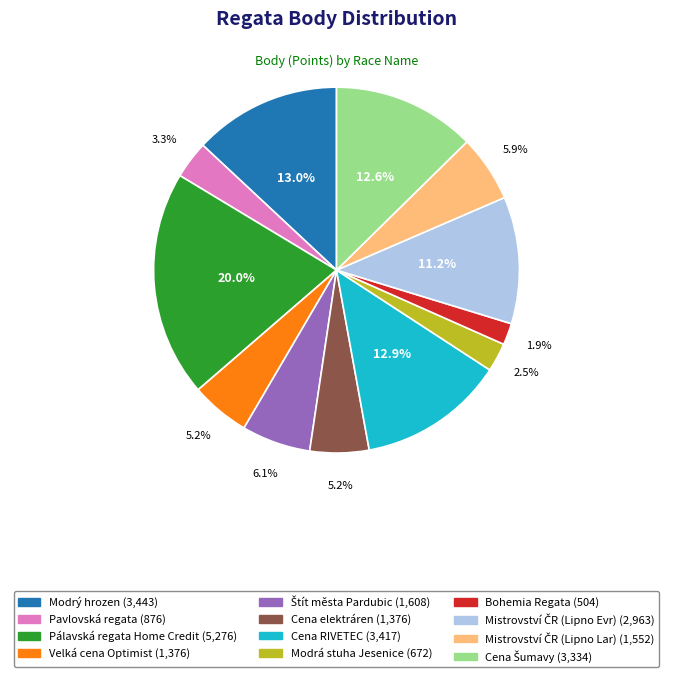

Is the sum of Bohemia Regata and Pálavská regata Home Credit greater than half?

No